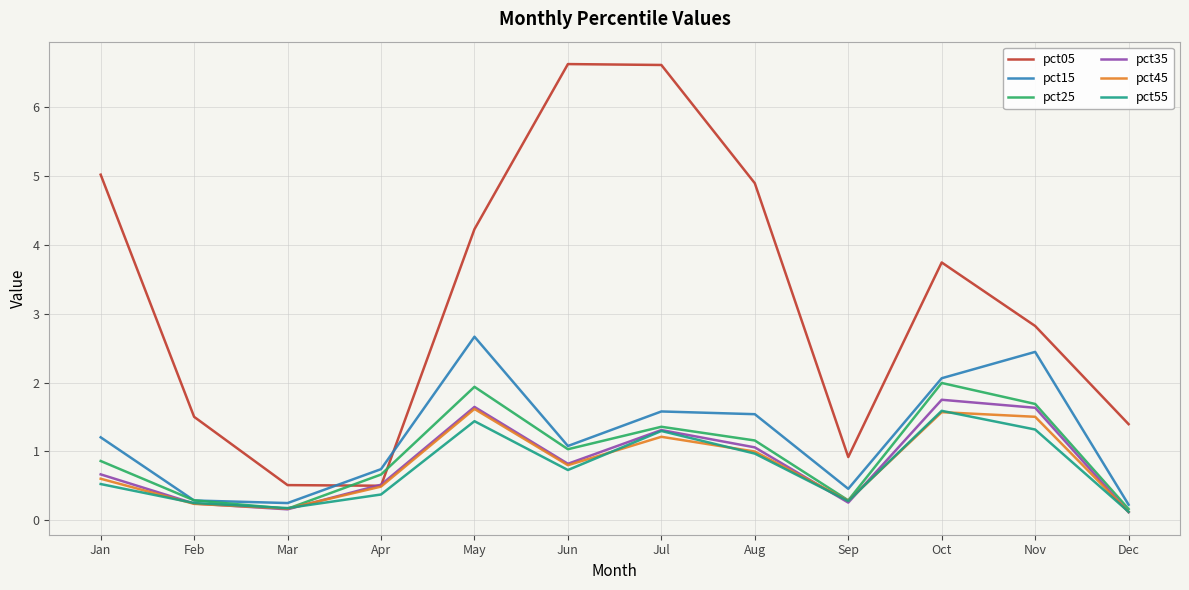

Between which two adjacent categories do pct55 and pct35 first intersect?

Jan and Feb